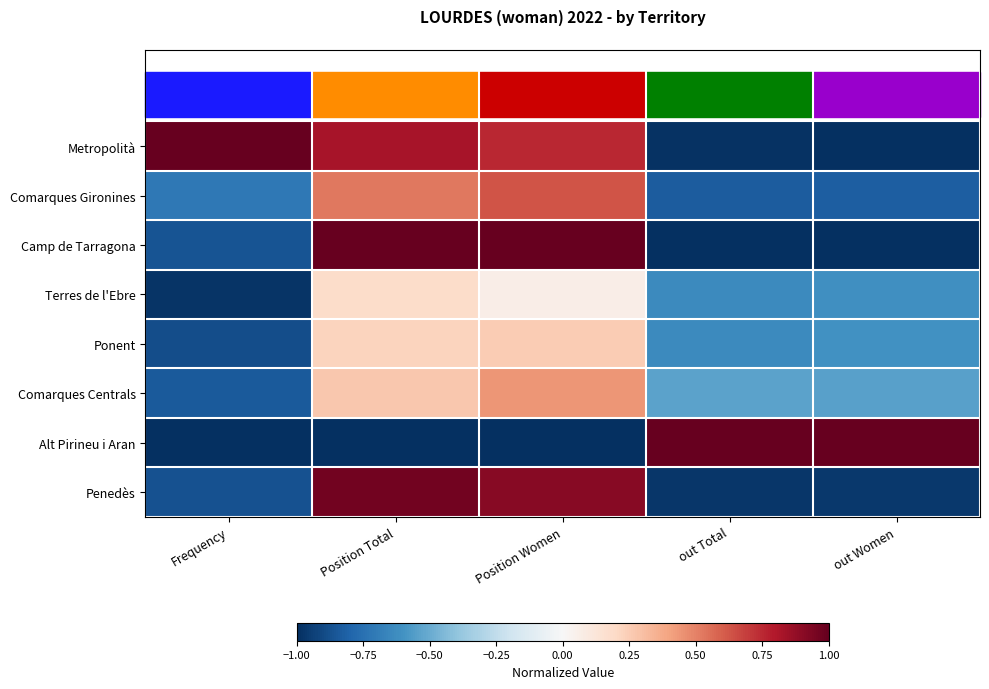

Which label corresponds to the smallest value in the chart?

out Women